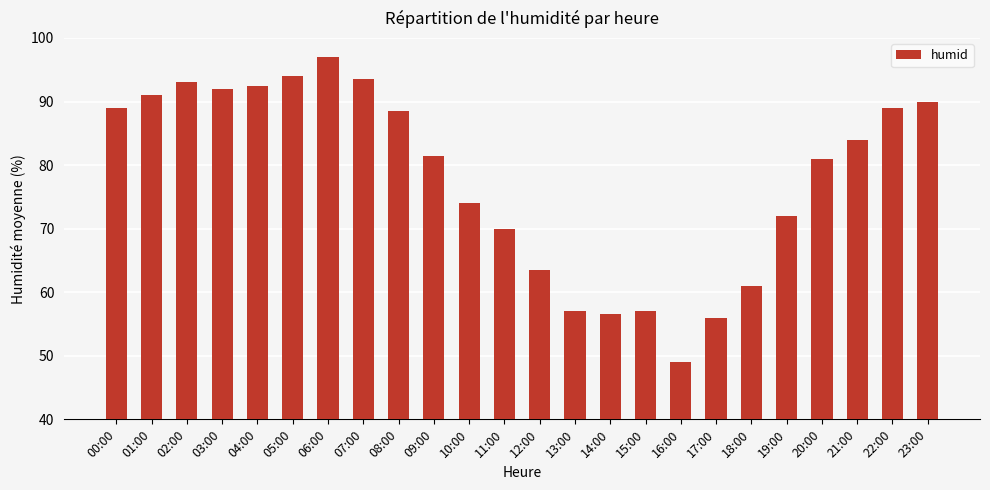

What position from the right is 13:00?

11